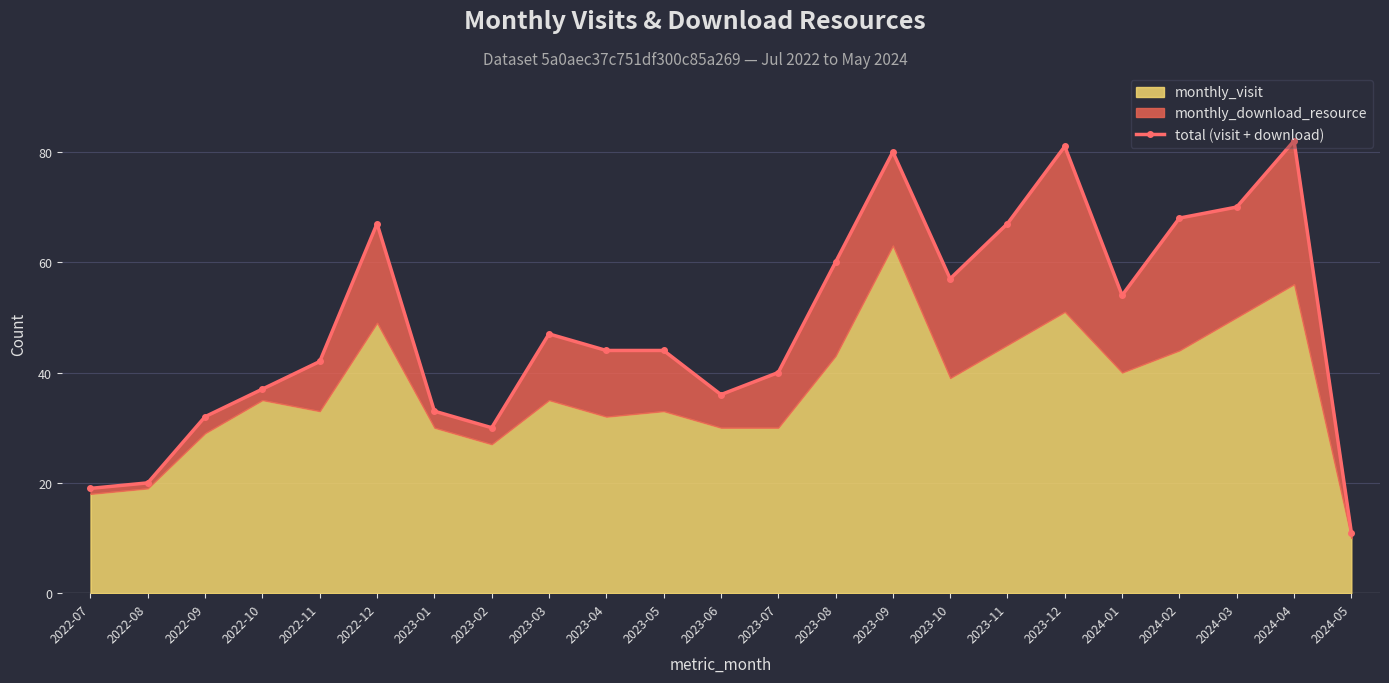

What is the label of the 22nd point from the left?

2024-04